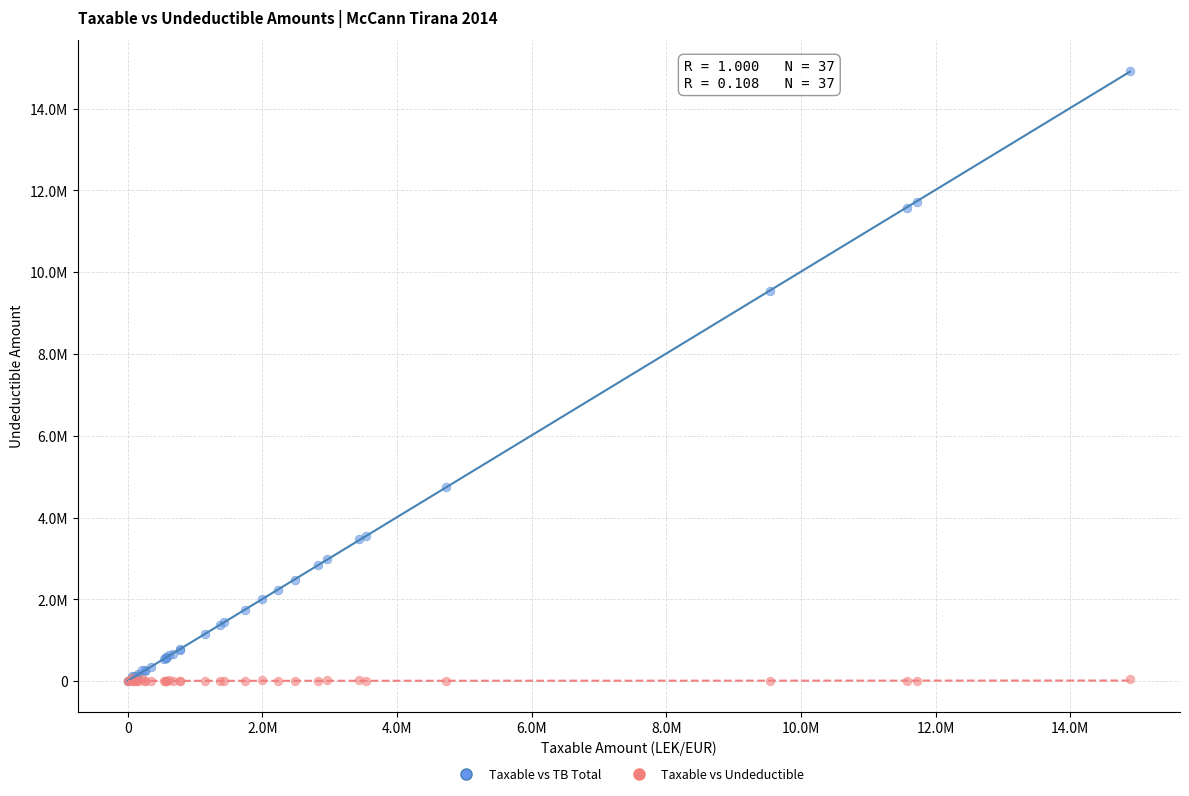

Which series has the largest Y range (max minus min)?

Taxable vs TB Total